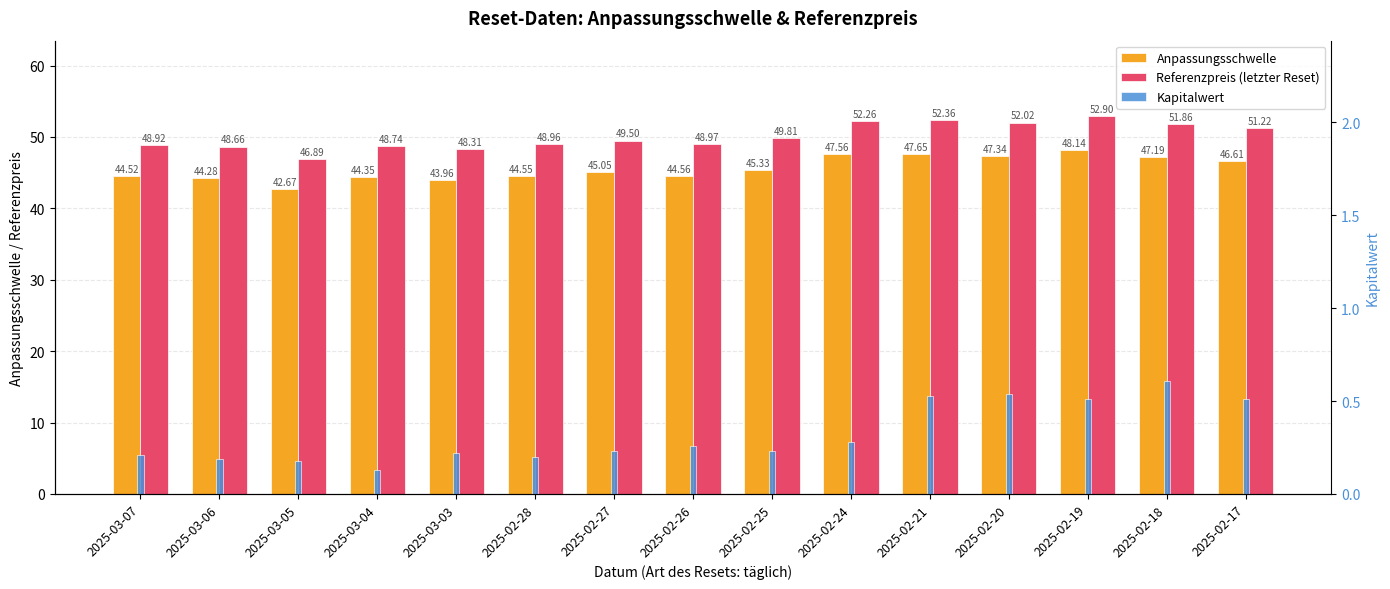

Which label corresponds to the smallest value in the chart?

2025-03-04